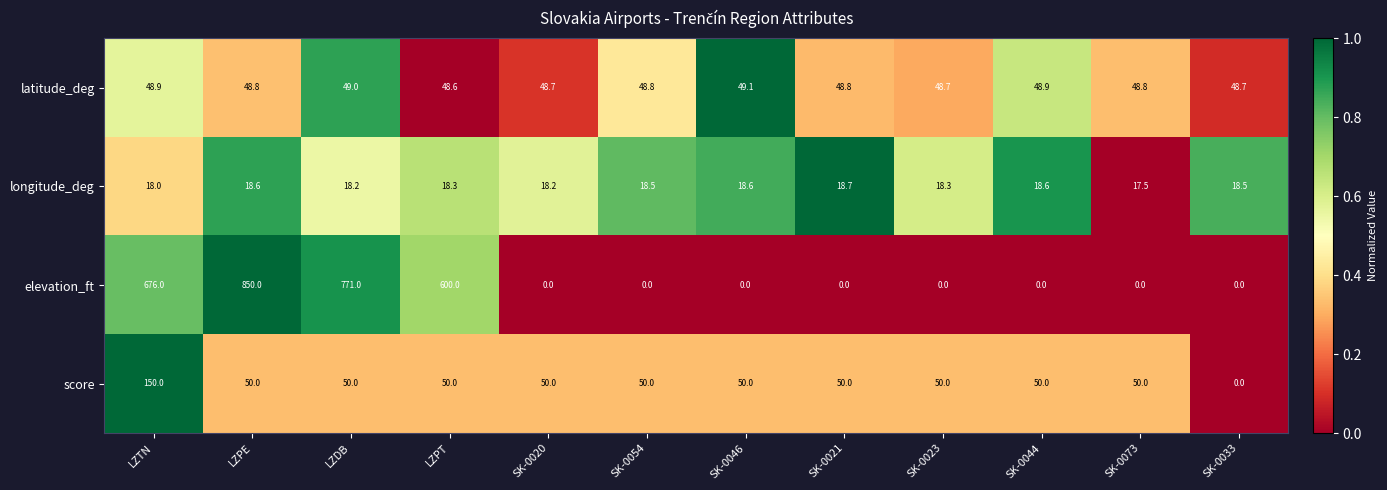

What is the maximum value shown in the chart?

850.0